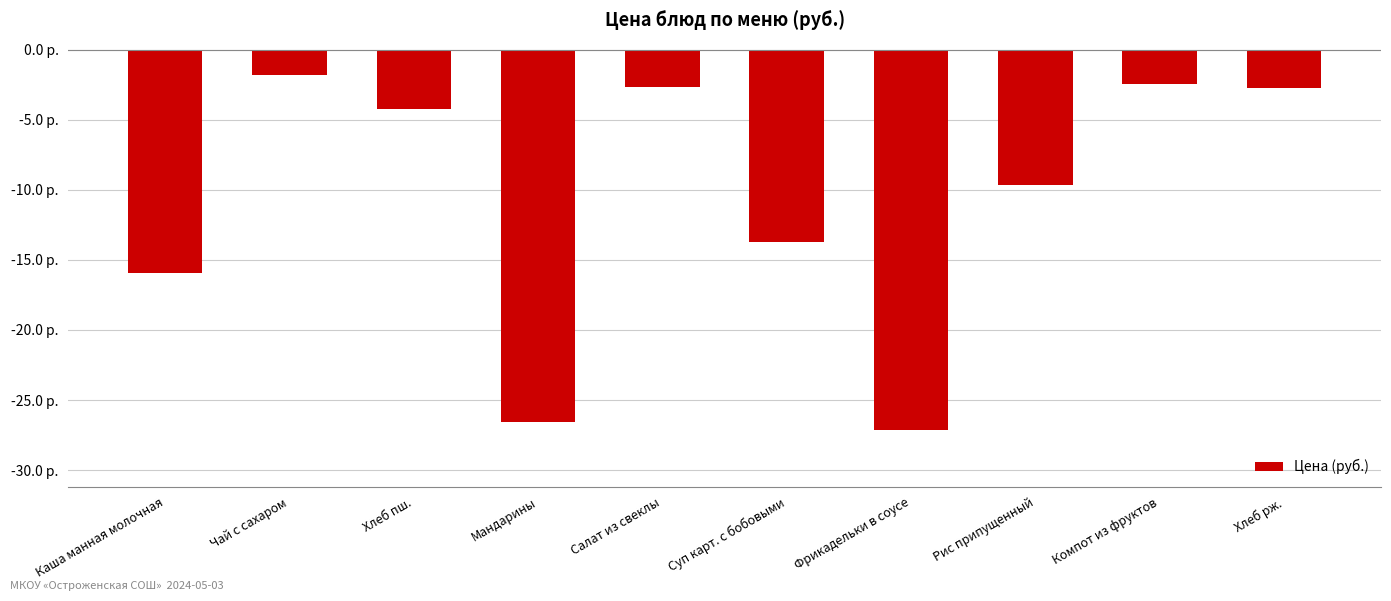

Between Рис припущенный and Суп карт. с бобовыми, which is larger?

Рис припущенный